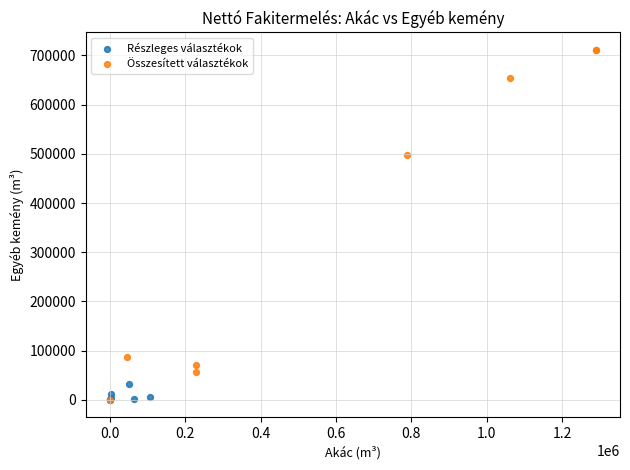

Which series has the largest Y range (max minus min)?

Összesített választékok